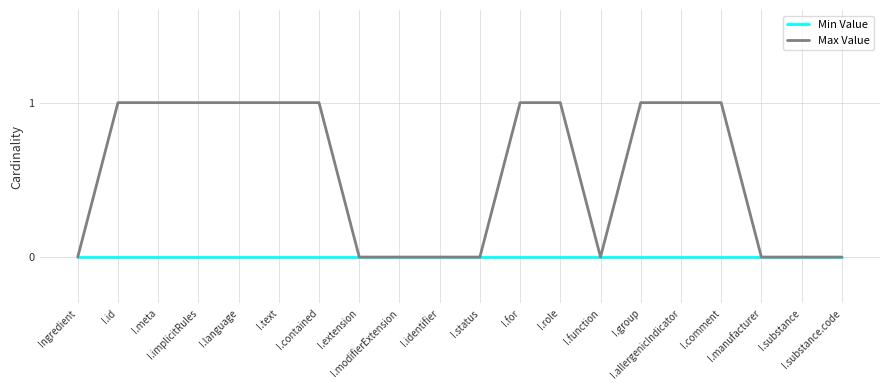

Which series has the largest total across all categories?

Max Value